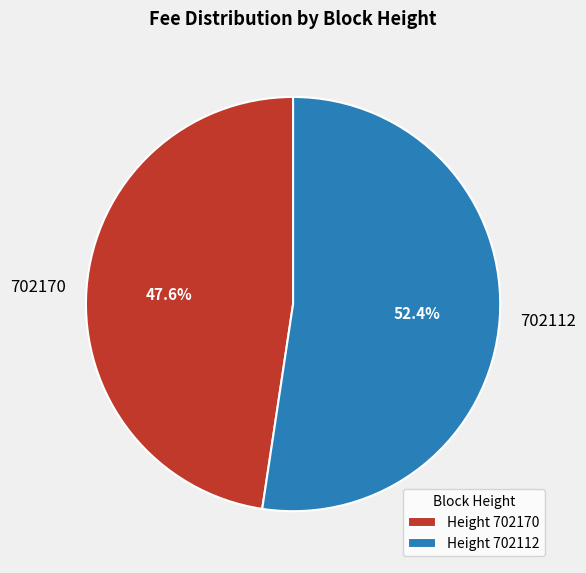

Does 702112 account for over 50% of the chart?

Yes